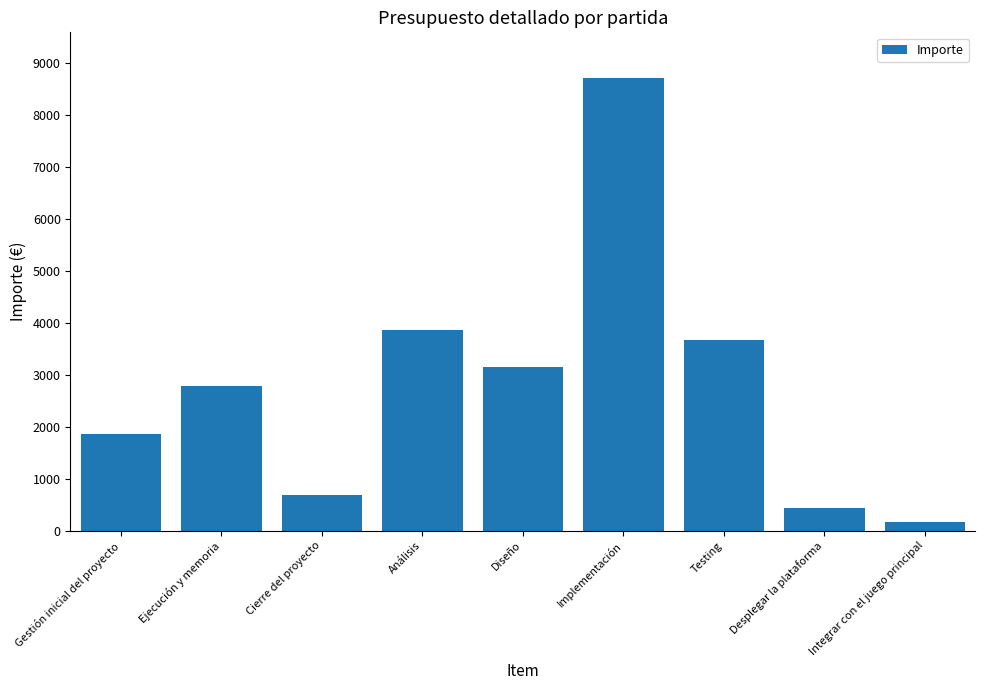

Does the chart contain stacked bars?

No